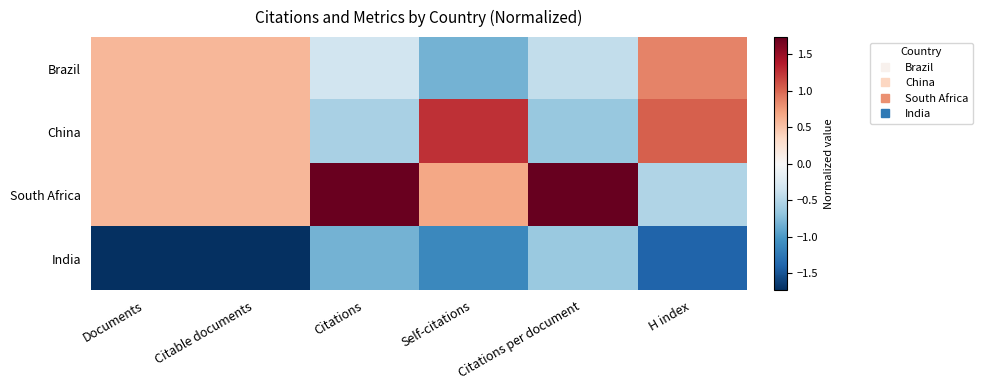

Which series has the largest range (max minus min)?

South Africa